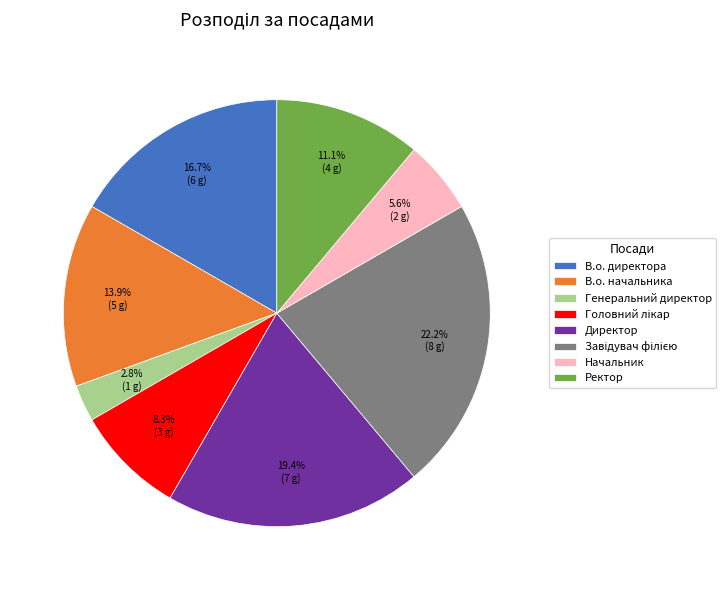

What is the smallest slice in the pie chart?

Генеральний директор